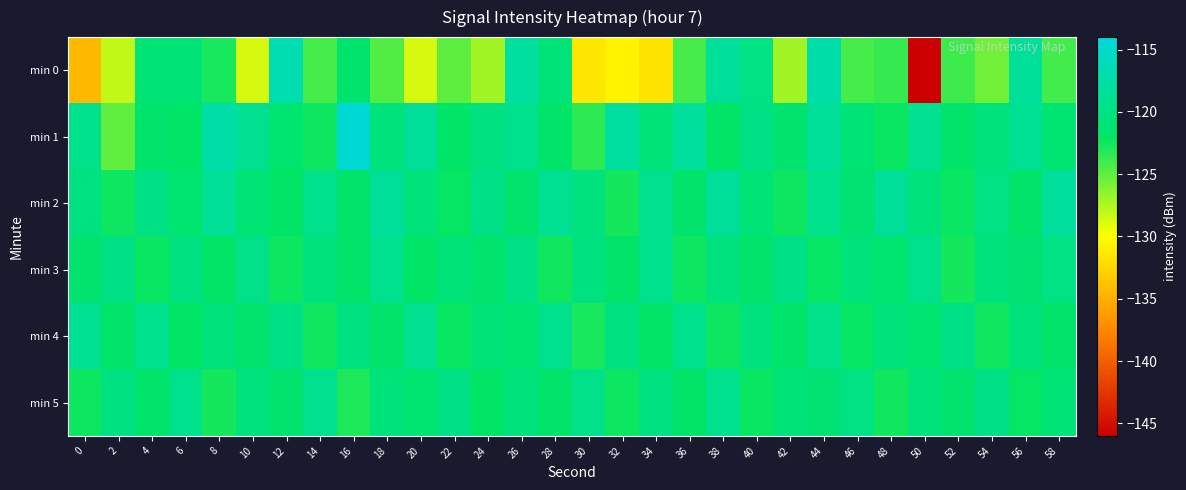

Count the number of data series in this chart.

6